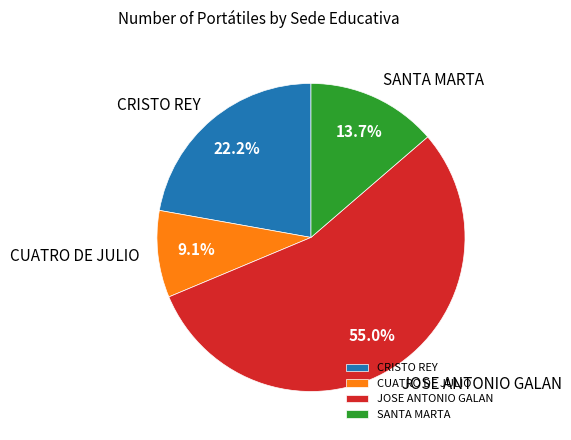

What percentage do CUATRO DE JULIO and SANTA MARTA together represent?

22.8%